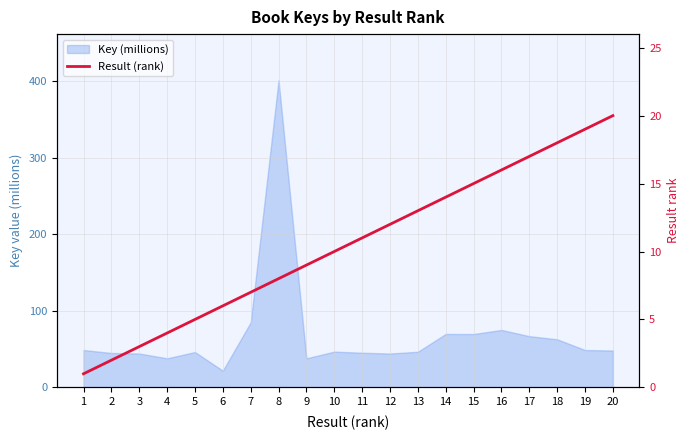

True or false: the data shows 1 at 3.

False